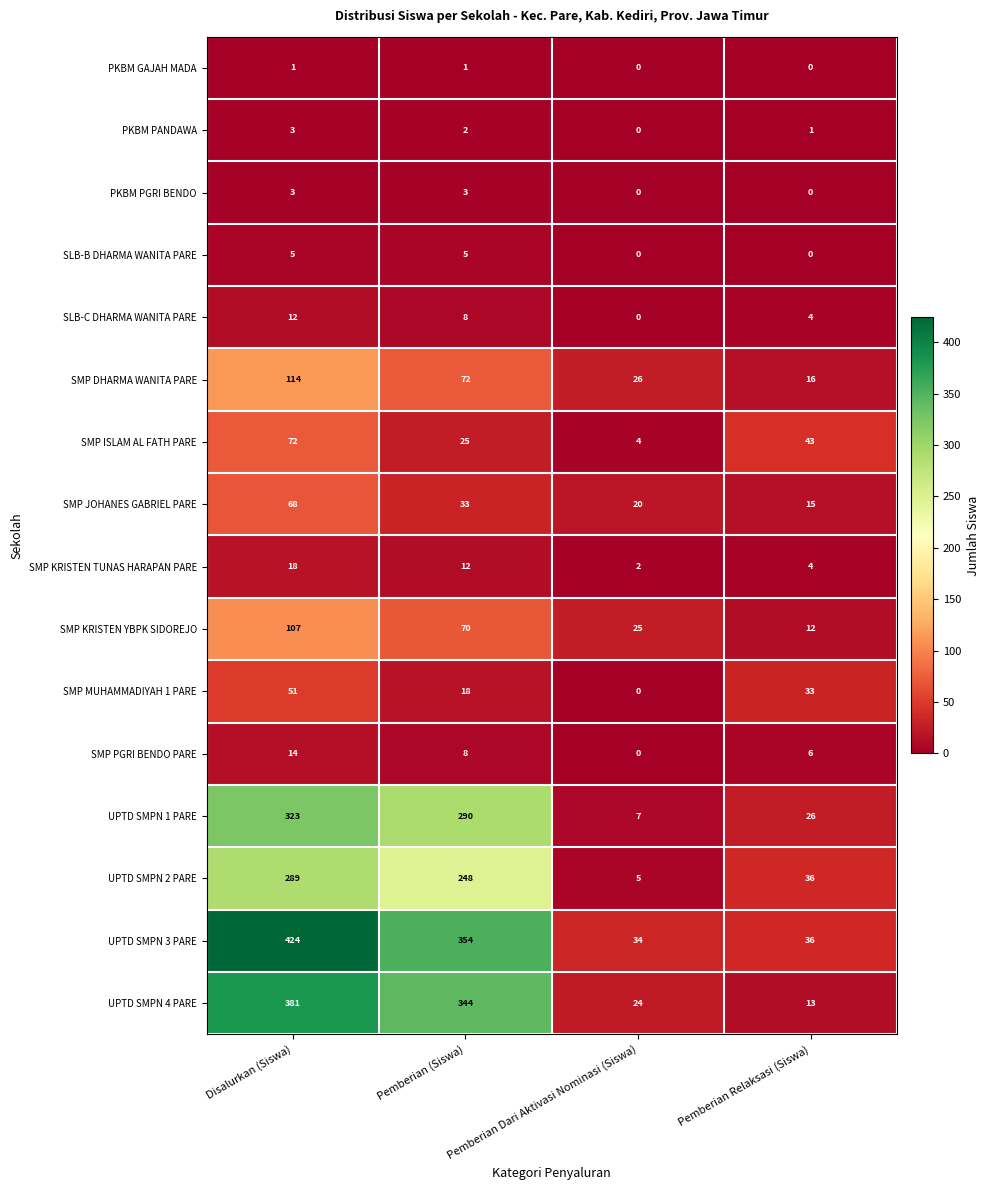

What is the sum of all PKBM PANDAWA values?

6